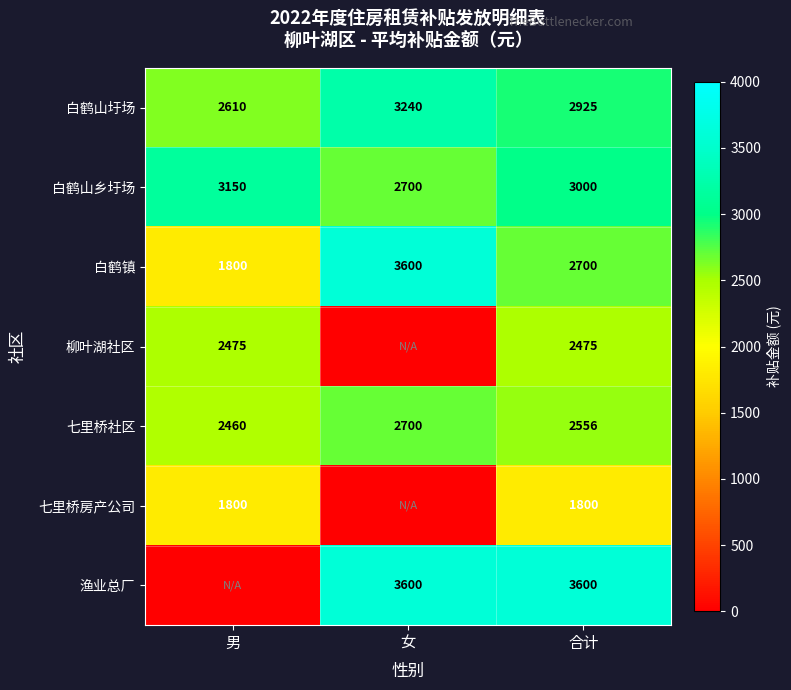

What is the spread (max minus min) of values at 合计?

1800